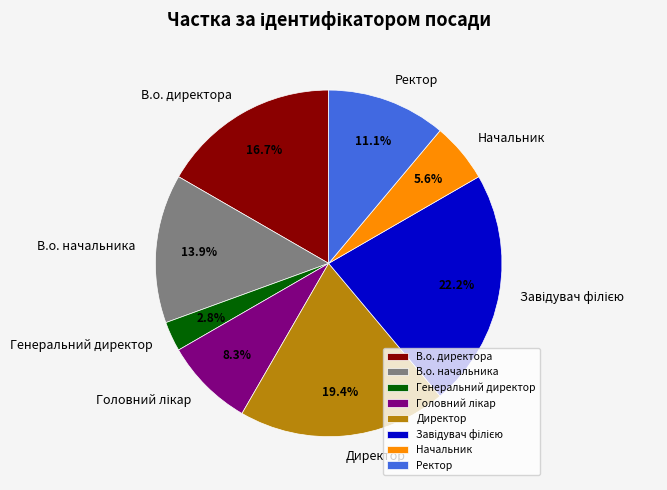

What percentage is the Ректор slice, to the nearest percent?

11%